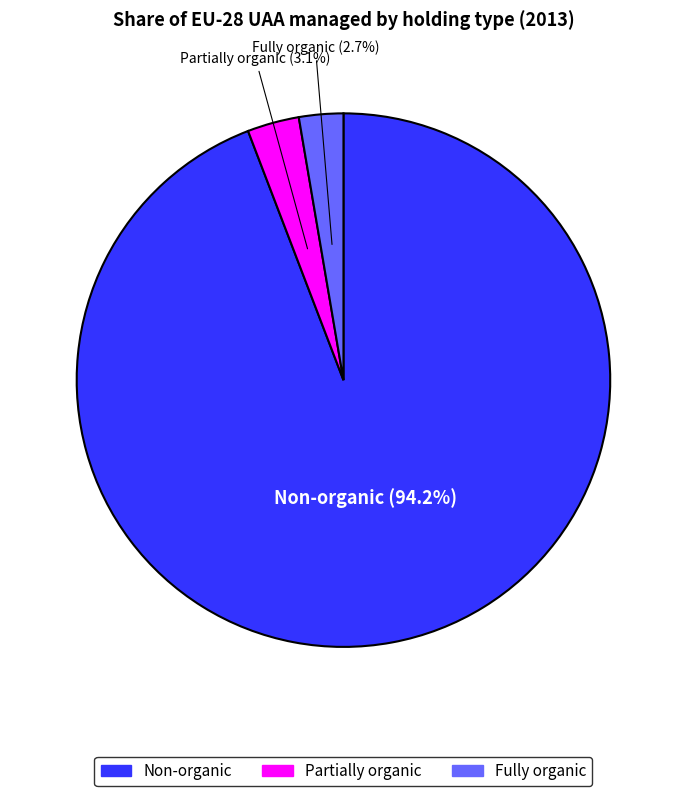

Does any single category account for the majority?

Yes